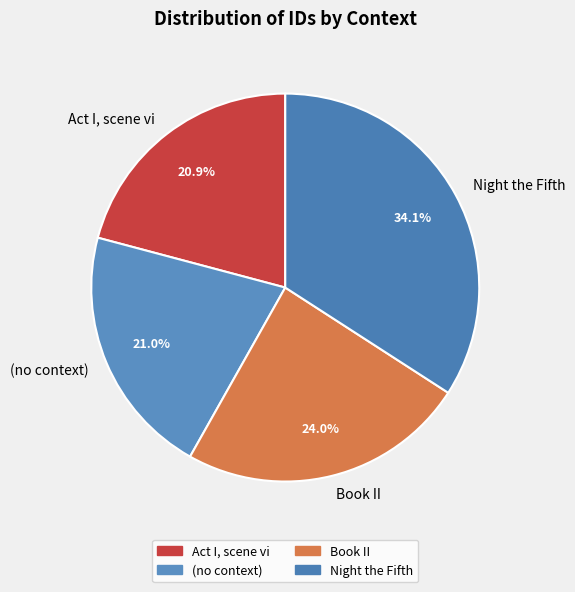

To the nearest percent, what portion does Night the Fifth represent?

34%